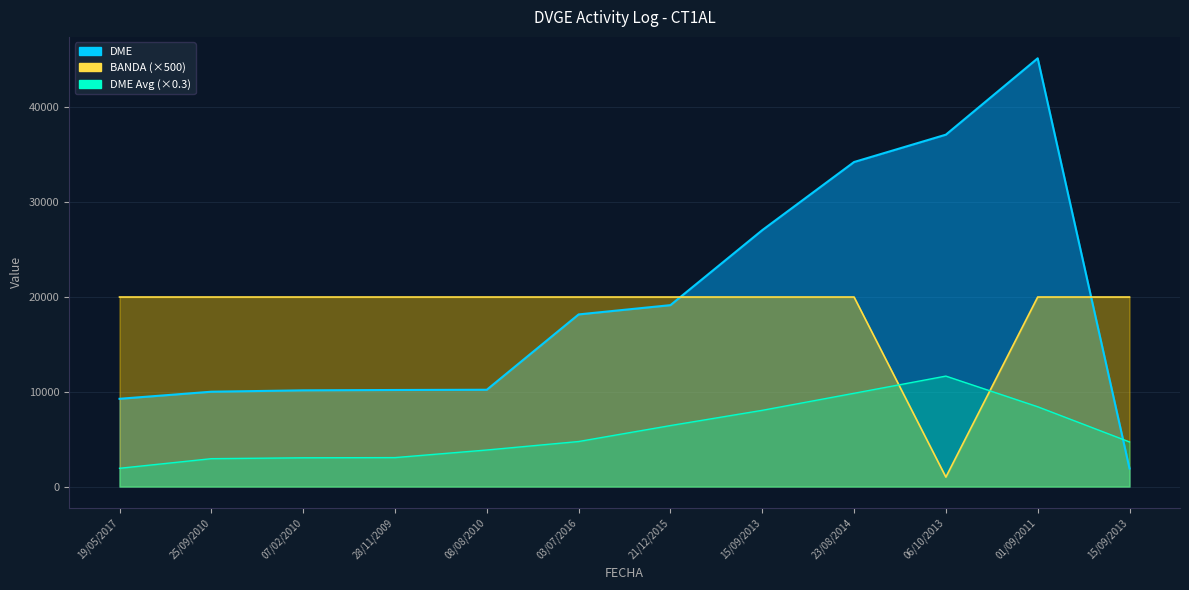

At 21/12/2015, list the series in order from smallest to largest.

DME, BANDA